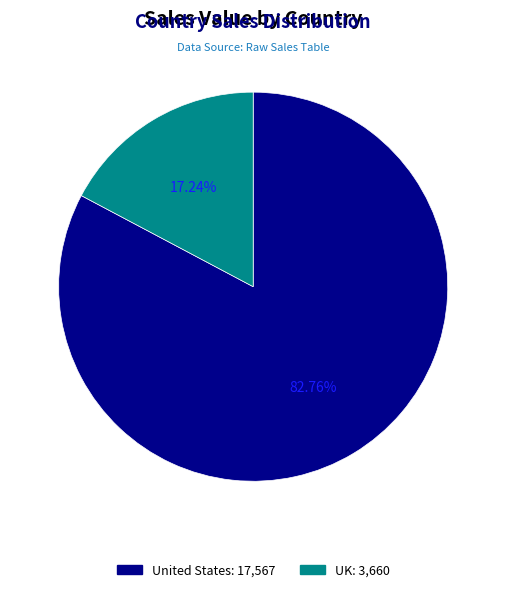

Is there a majority slice in this chart?

Yes